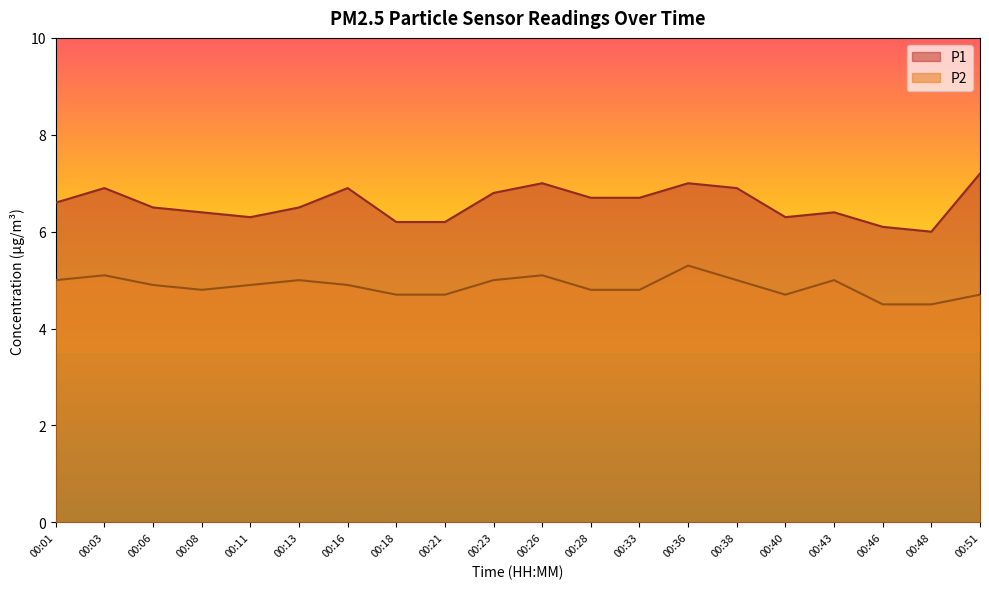

Is the value of P2 at 00:36 greater than the value of P1 at 00:06?

No